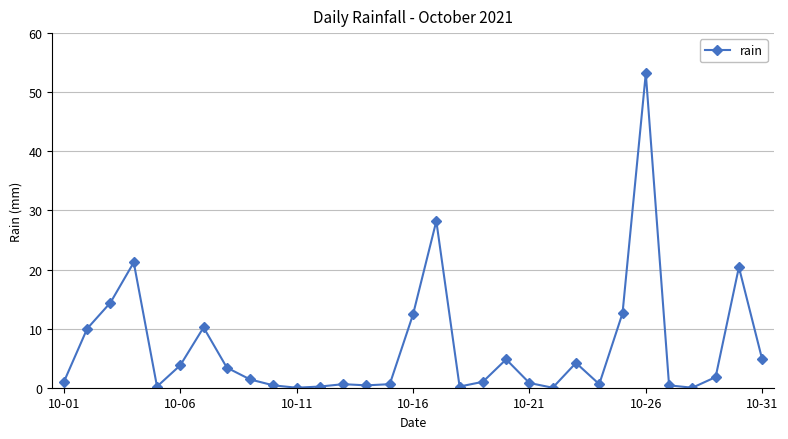

What is the sum of all values?

213.2